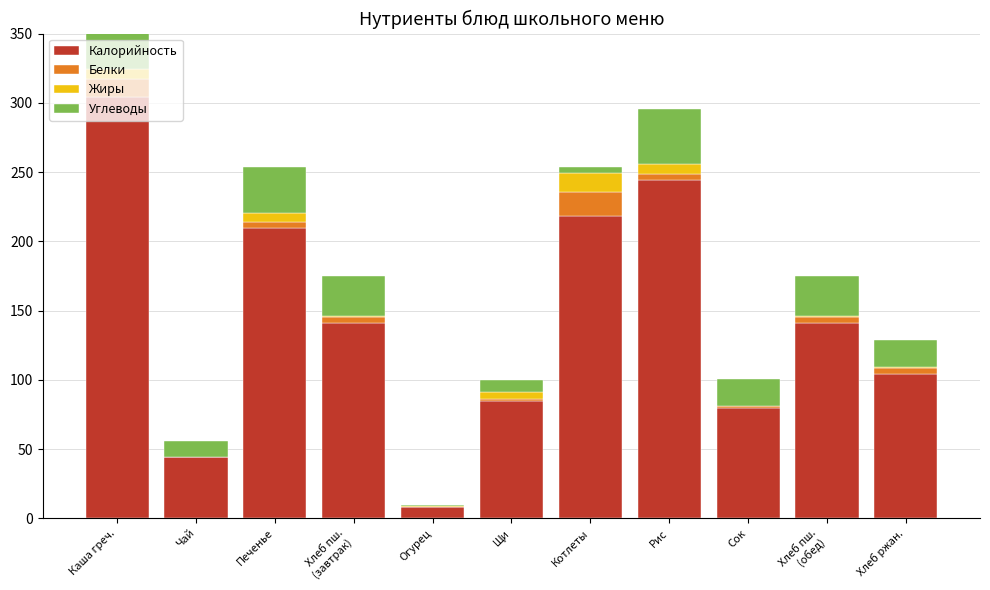

What are all the series names shown in the legend?

Калорийность, Белки, Жиры, Углеводы